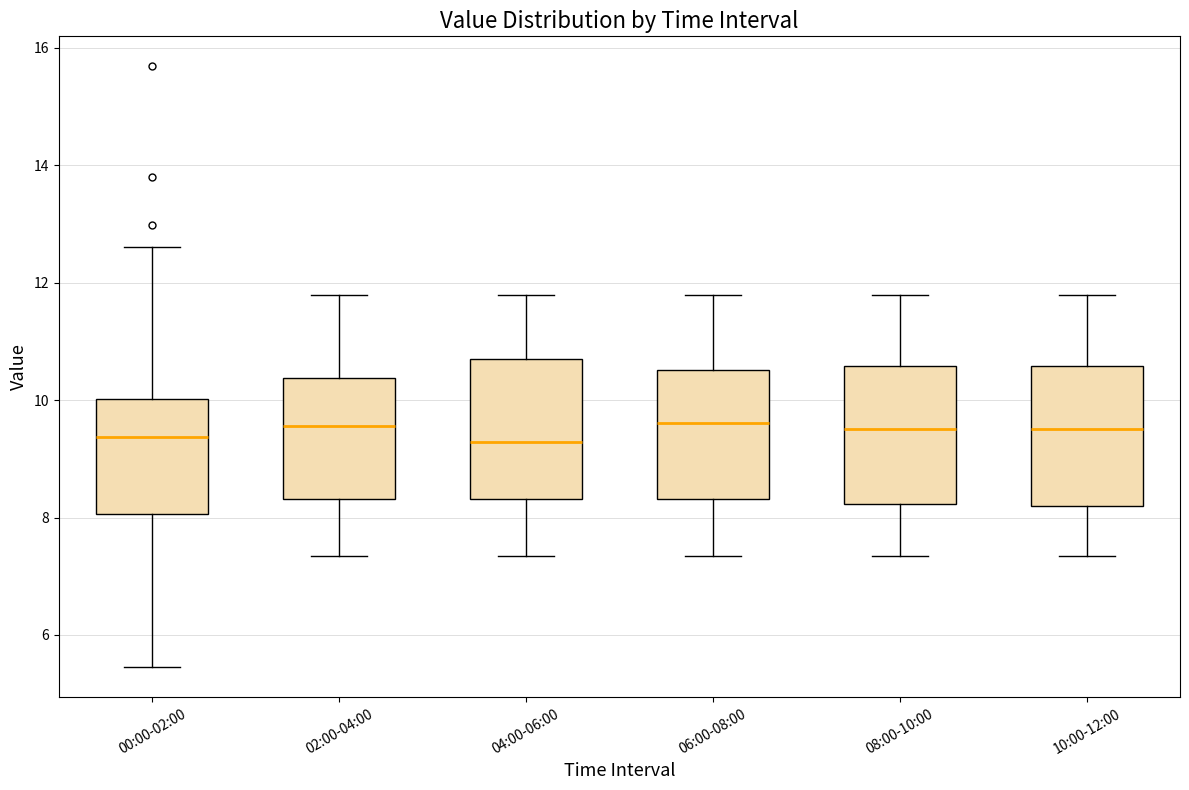

Where does the upper whisker of the box for 06:00-08:00 end on the y-axis? The values are not printed on the chart, so give them approximately, as read against the axis.

11.8